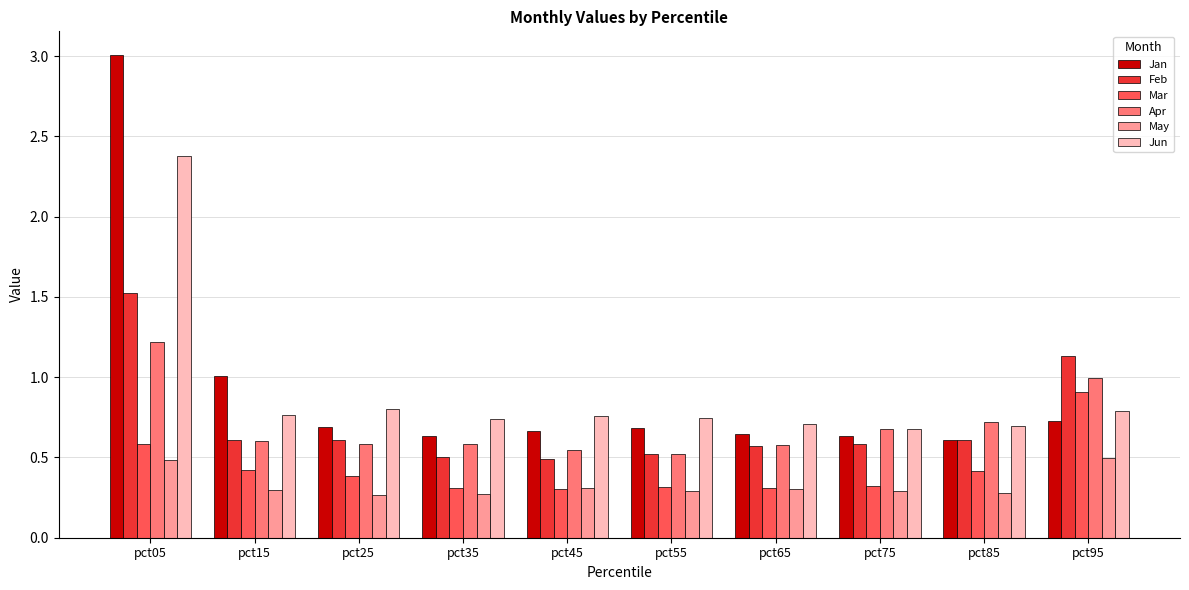

What are all the series names shown in the legend?

Jan, Feb, Mar, Apr, May, Jun